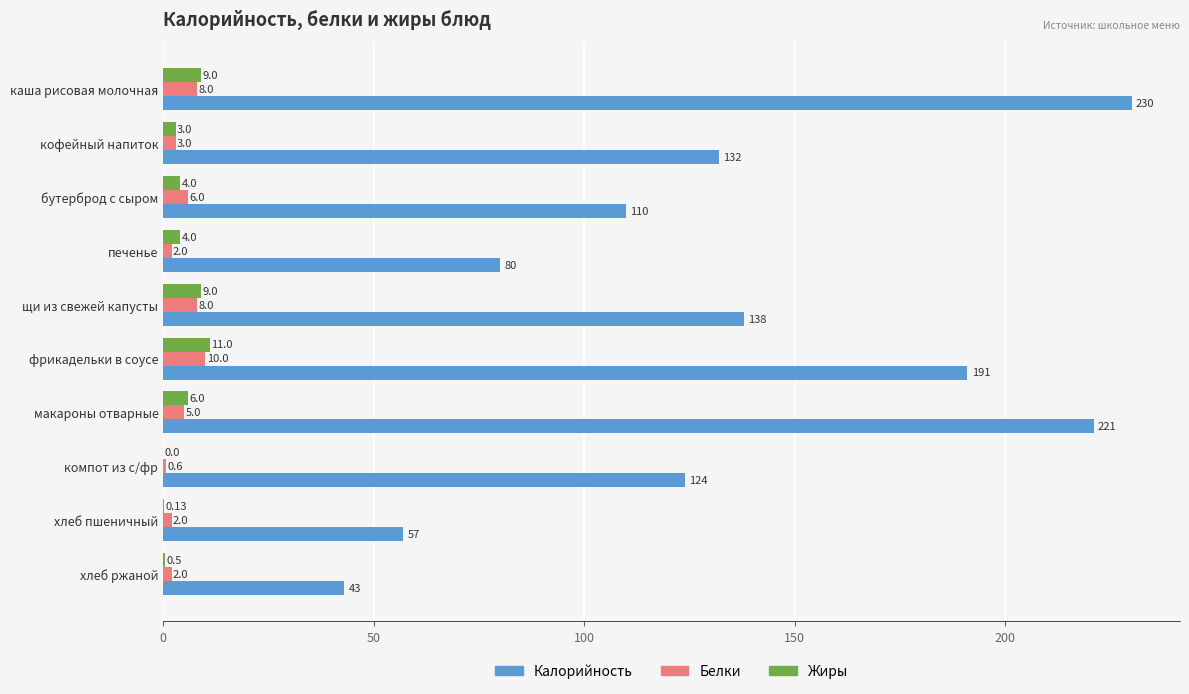

Which series has the largest total across all categories?

Калорийность